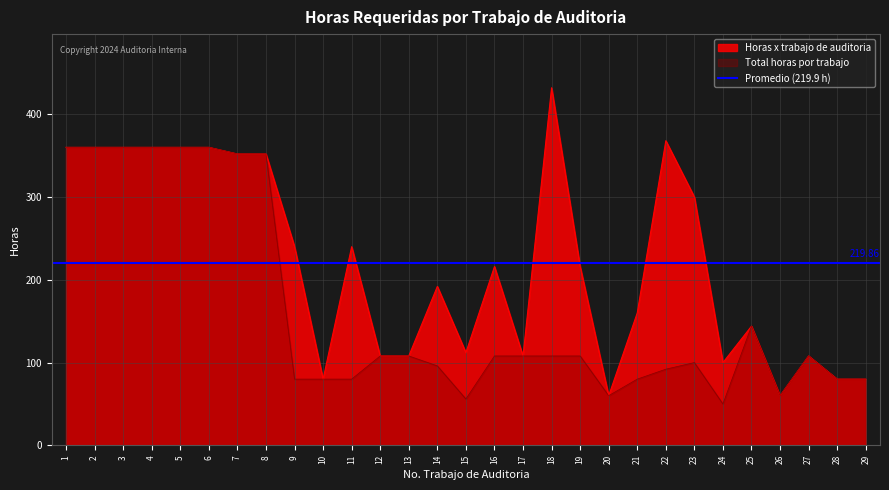

Count the number of categories in the chart.

29